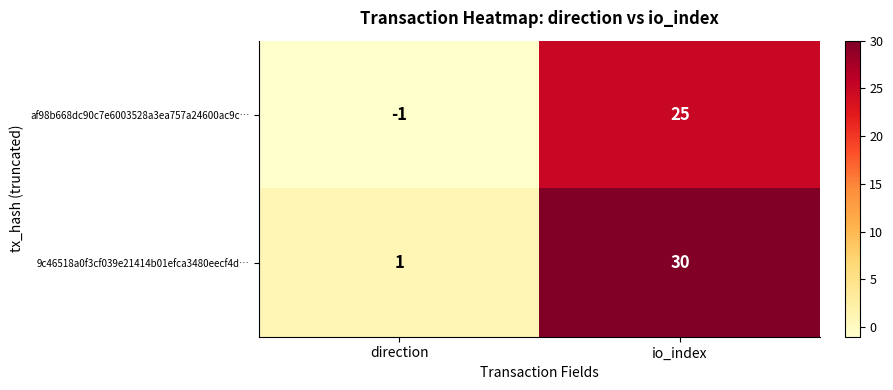

What is the difference between the maximum and minimum values in the af98b668dc90c7e6003528a3ea757a24600ac9c… series?

26